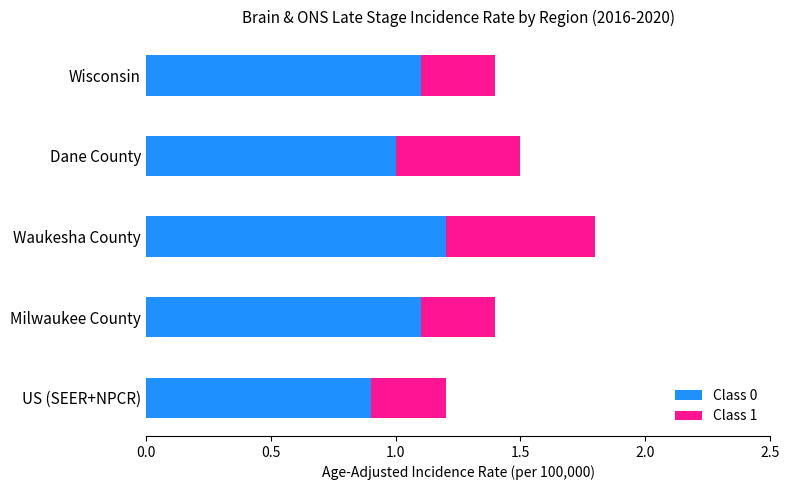

At which category is the sum across all series the highest?

Waukesha County